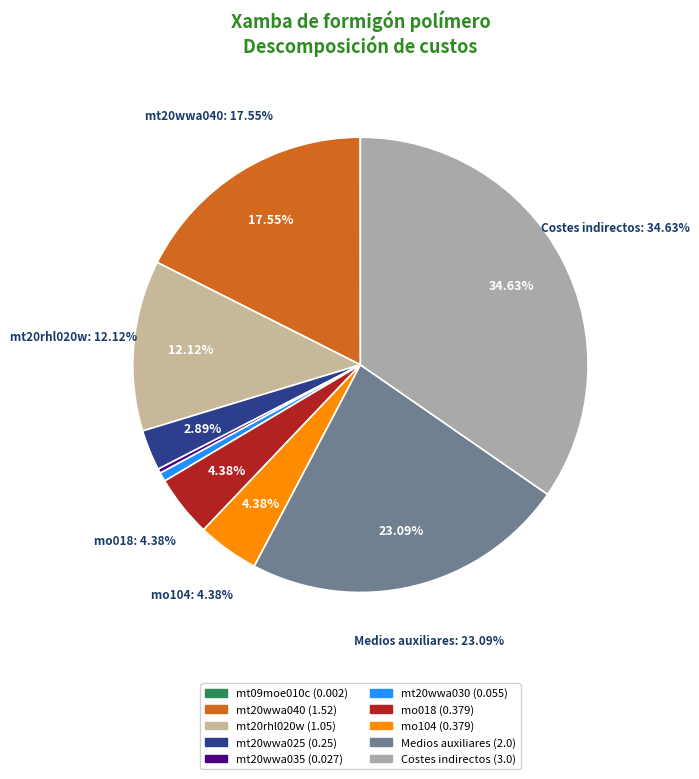

The mt20wwa030 slice represents 1% of the pie. True or false?

True